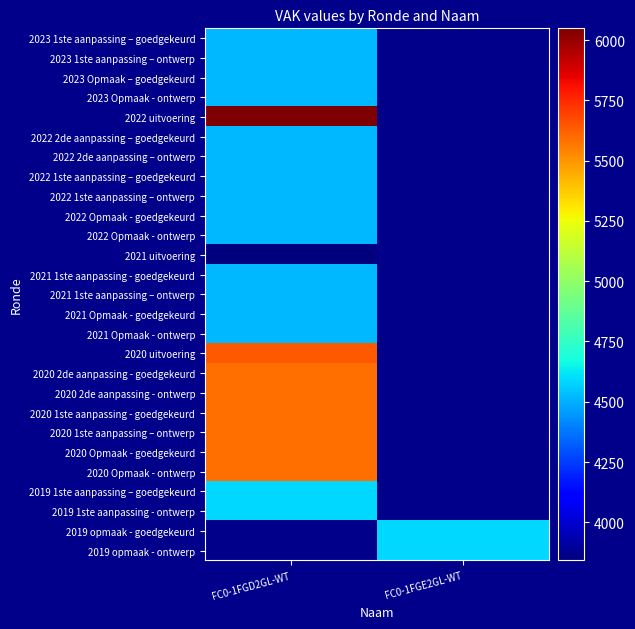

The 2019 1ste aanpassing - ontwerp series shows 4591.0 at FC0-1FGD2GL-WT. True or false?

True